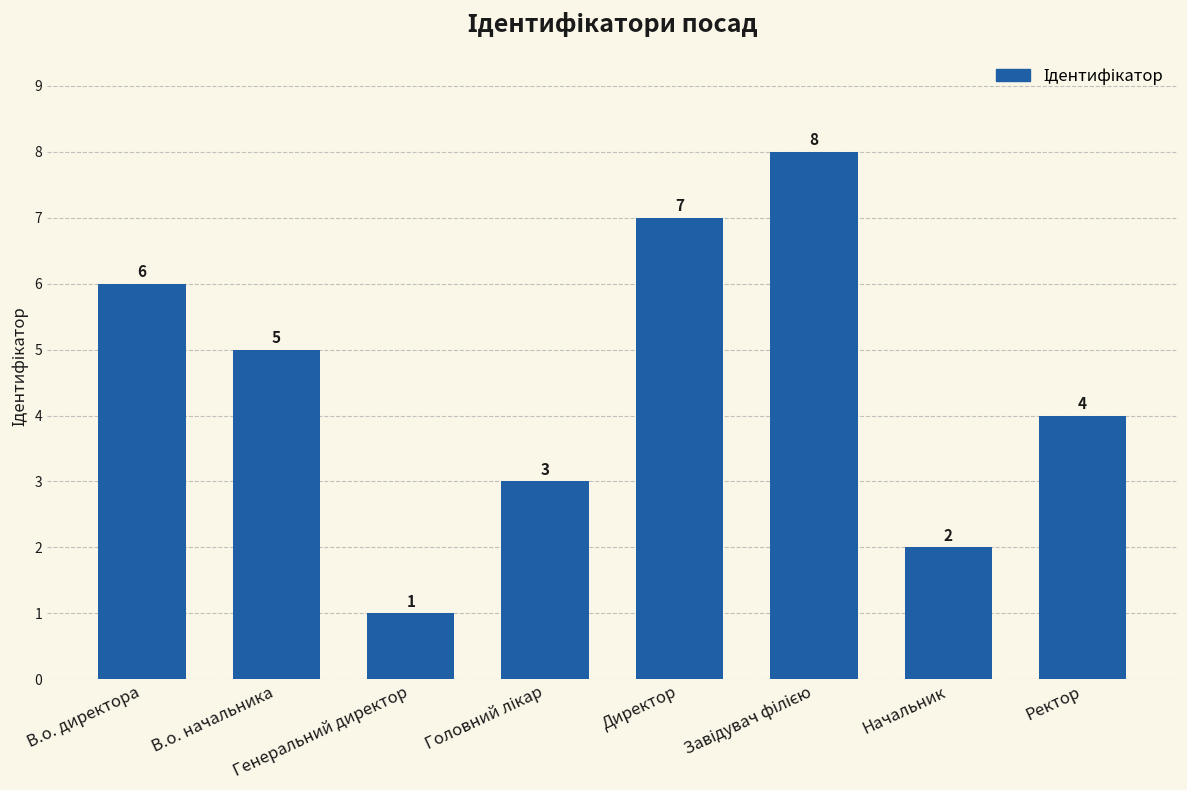

Reading left to right, transcribe all the data shown in this chart.

6	5	1	3	7	8	2	4